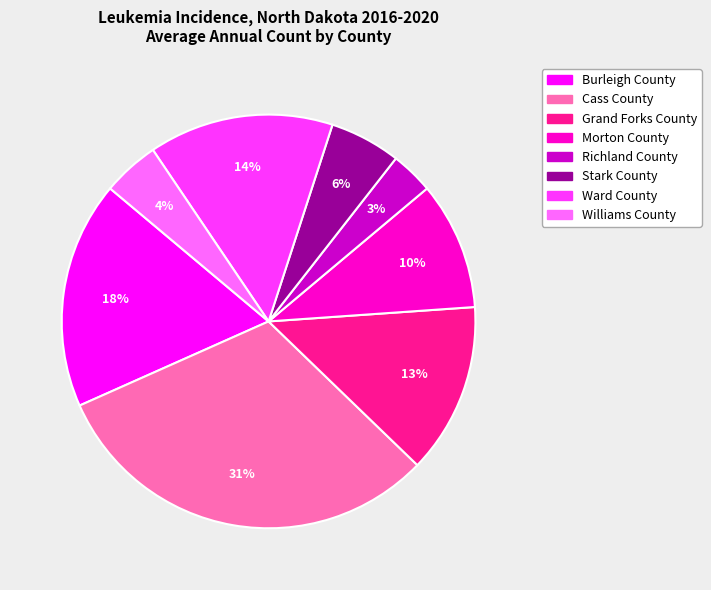

Which has a higher value, Grand Forks County or Cass County?

Cass County